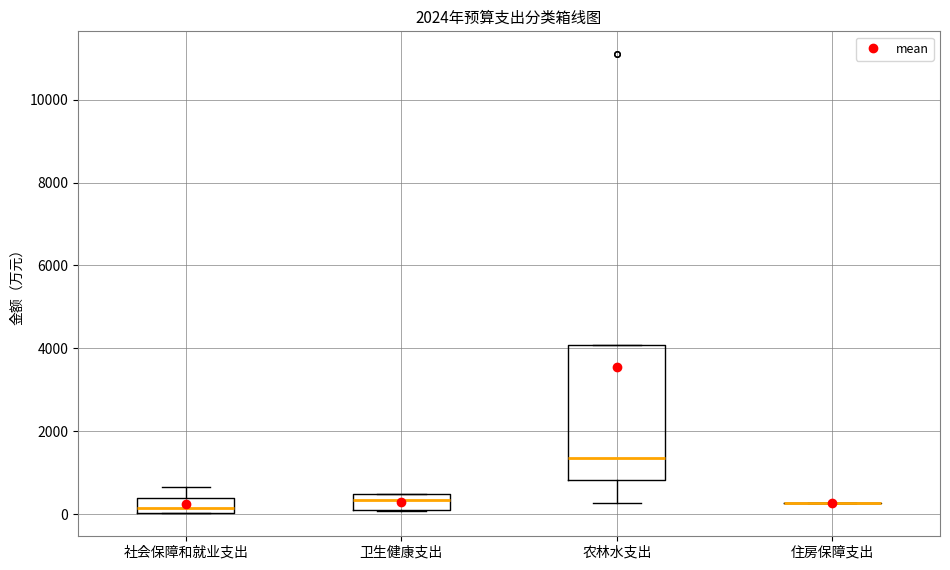

Which box is the tallest, from its lower edge to its upper edge?

农林水支出